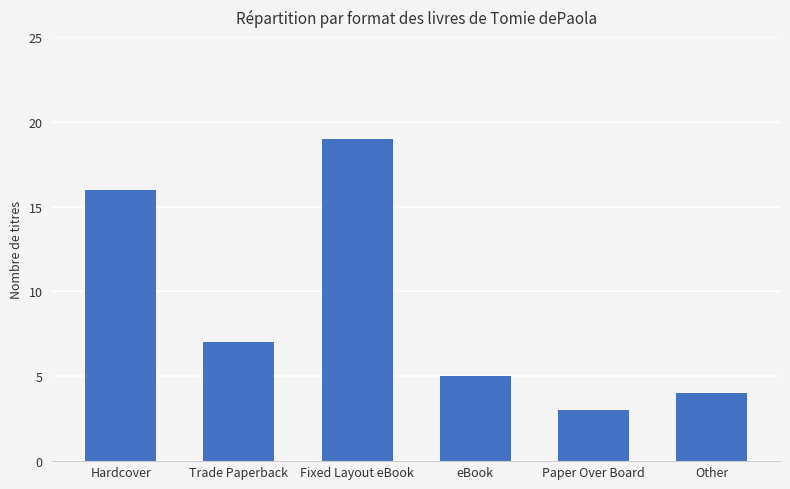

What is the difference between the second highest and second lowest values?

12